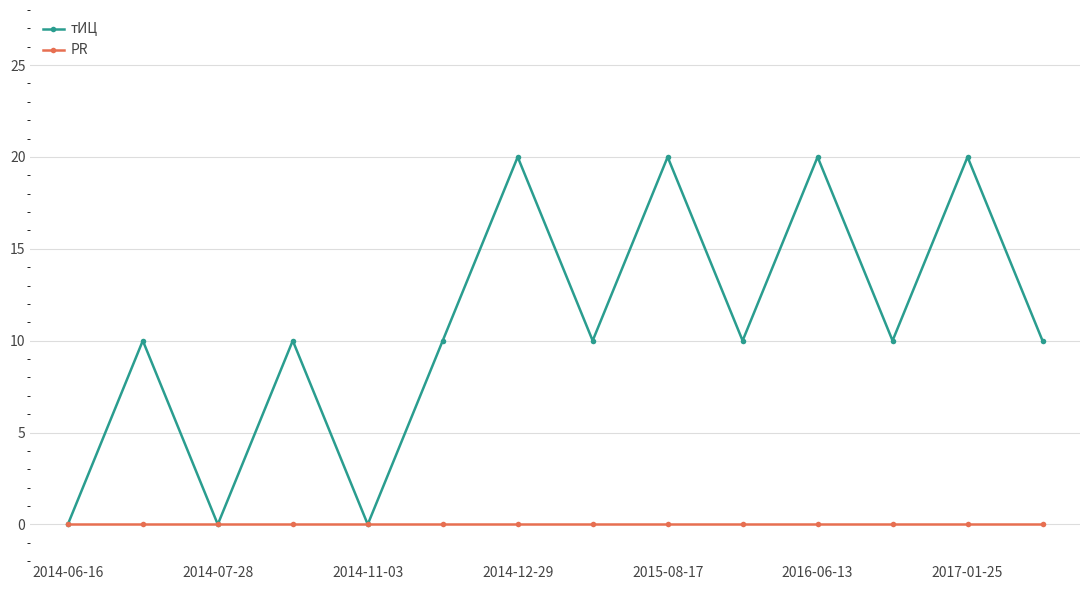

Which series has the largest total across all categories?

тИЦ